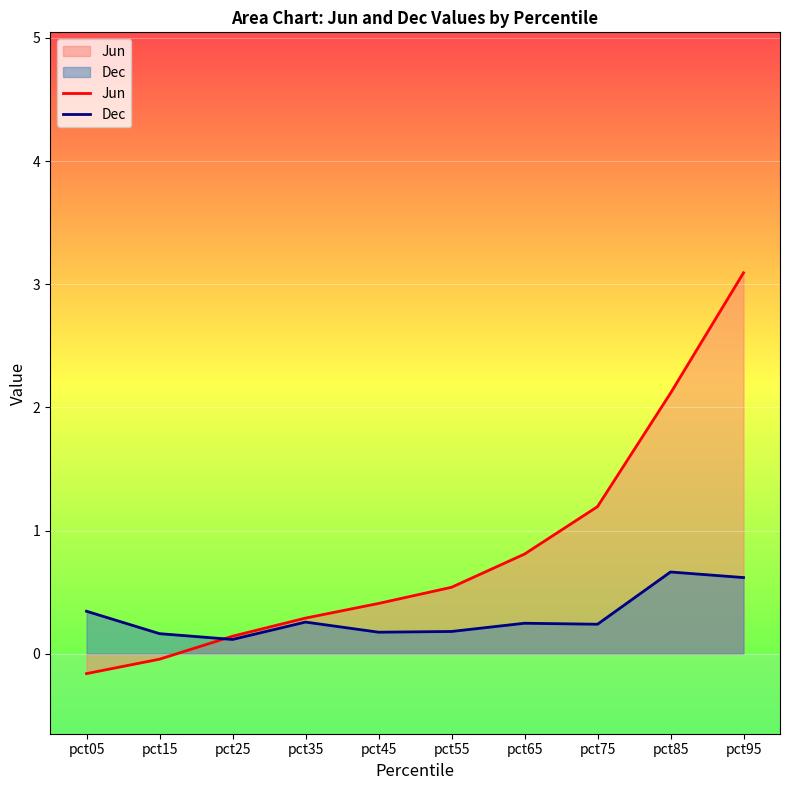

What is the average value of the Jun series?

0.8